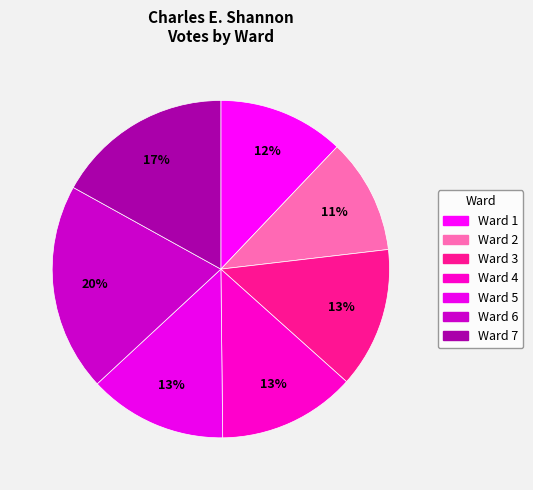

To the nearest percent, what portion does Ward 1 represent?

12%